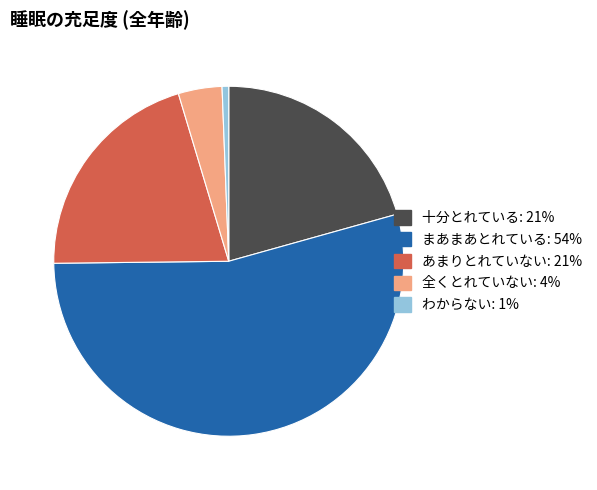

Which category accounts for the majority?

まあまあとれている